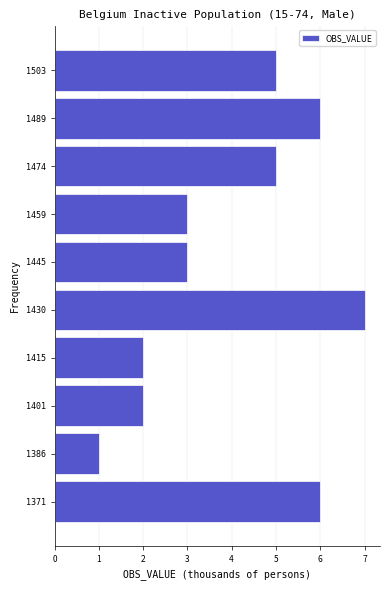

Over which range of the y-axis is the bar longest?

1424 to 1438